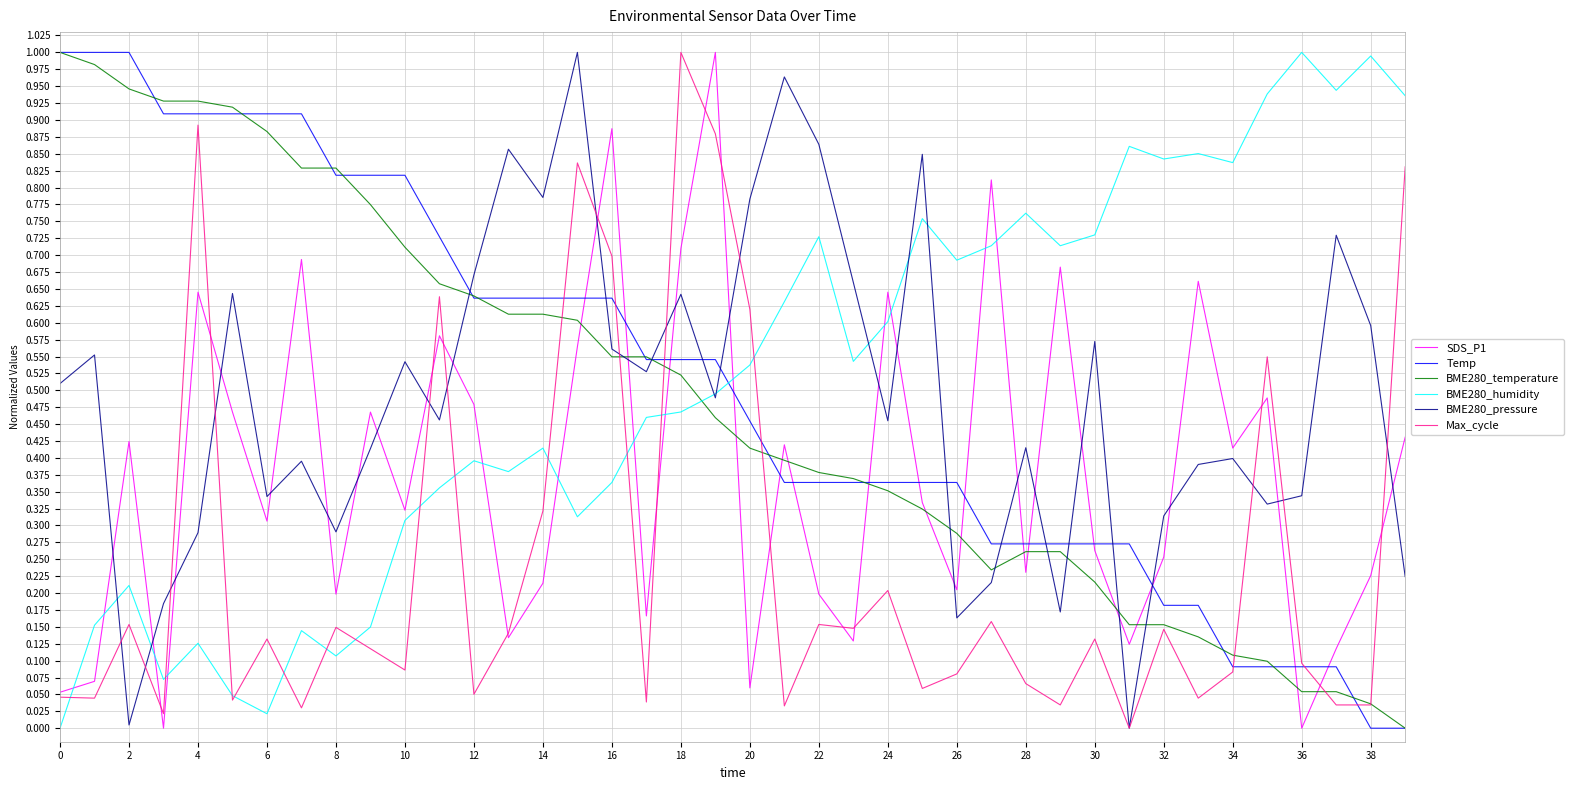

How many times do BME280_humidity and Temp cross each other?

1